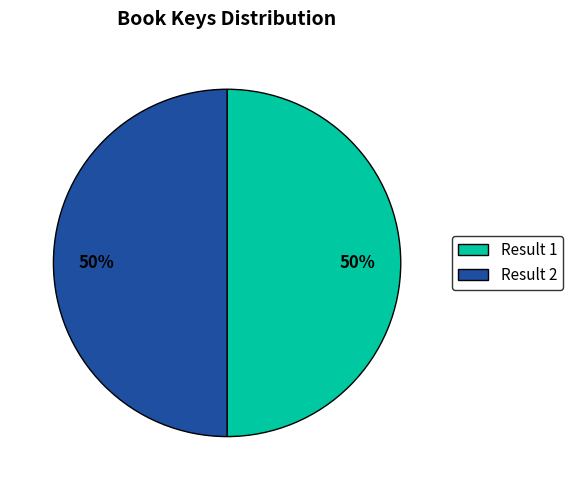

What percentage is the Result 2 slice, to the nearest percent?

50%